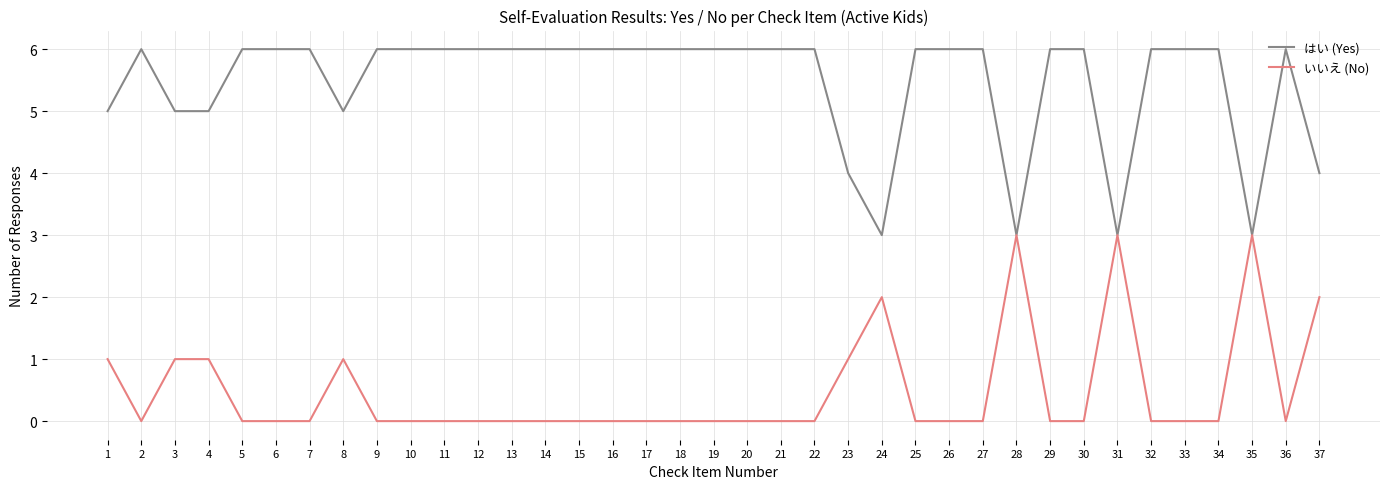

Which series has the largest total across all categories?

はい (Yes)